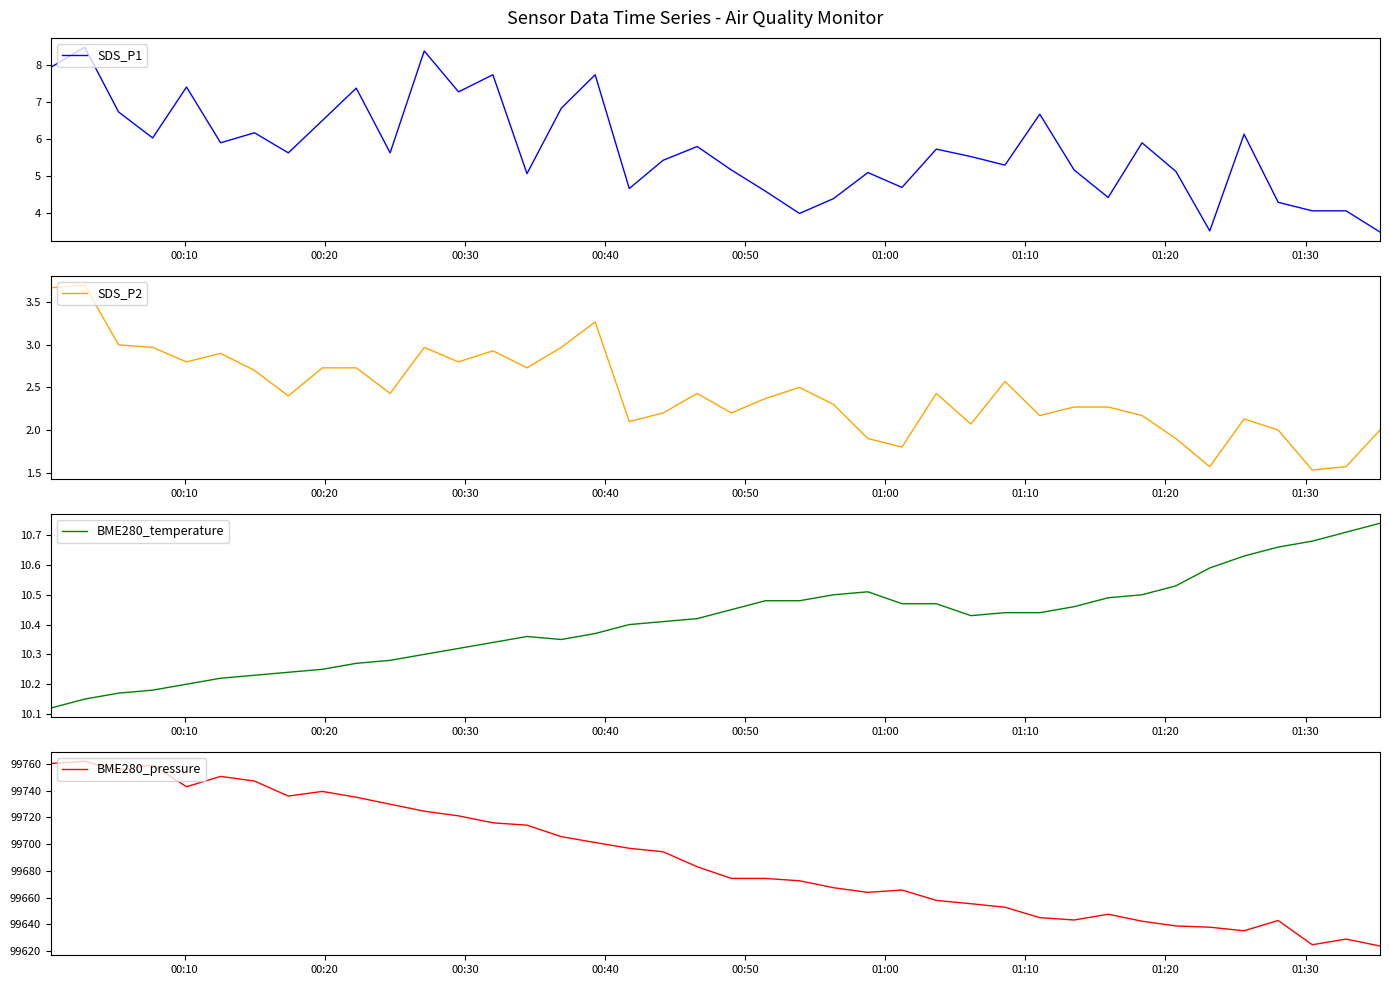

Rank the series by their maximum value, from highest to lowest.

BME280_pressure, BME280_temperature, SDS_P1, SDS_P2